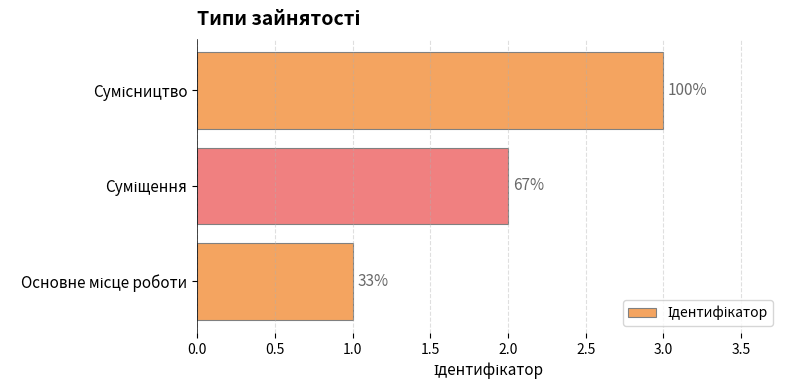

Does the chart contain any negative values?

No